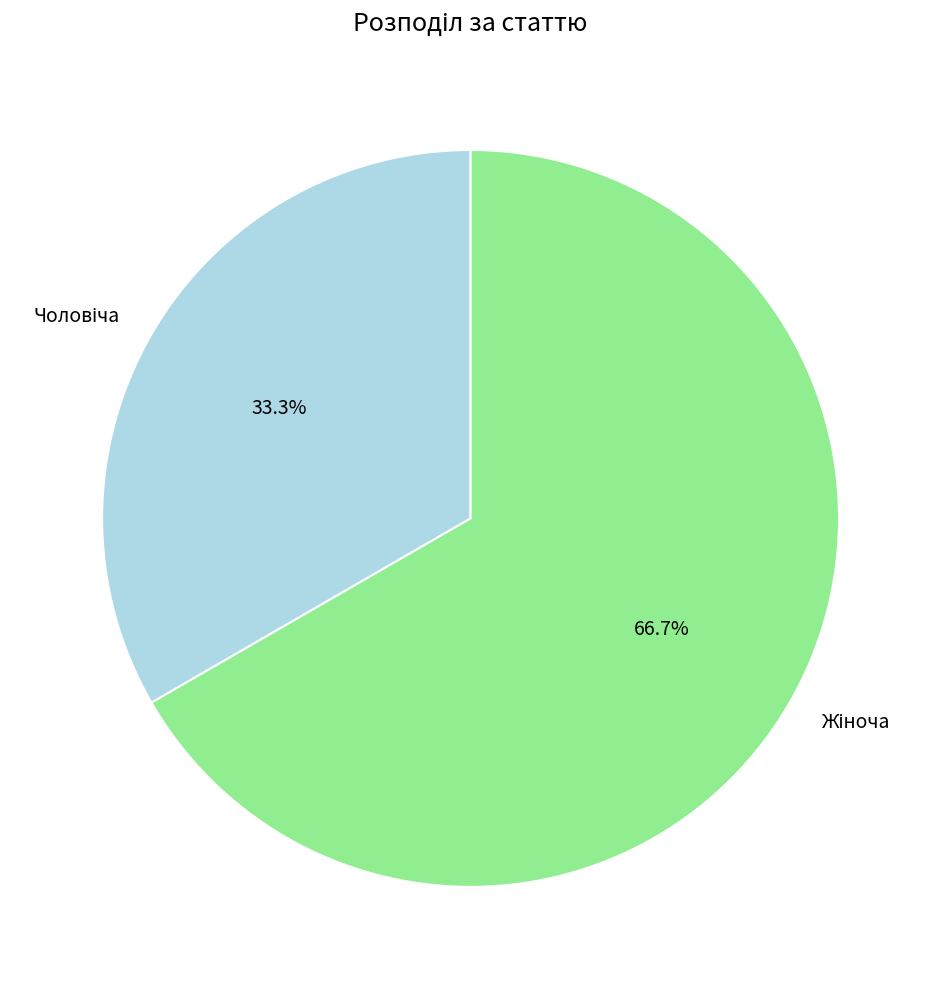

Is there any slice that represents more than half of the pie?

Yes